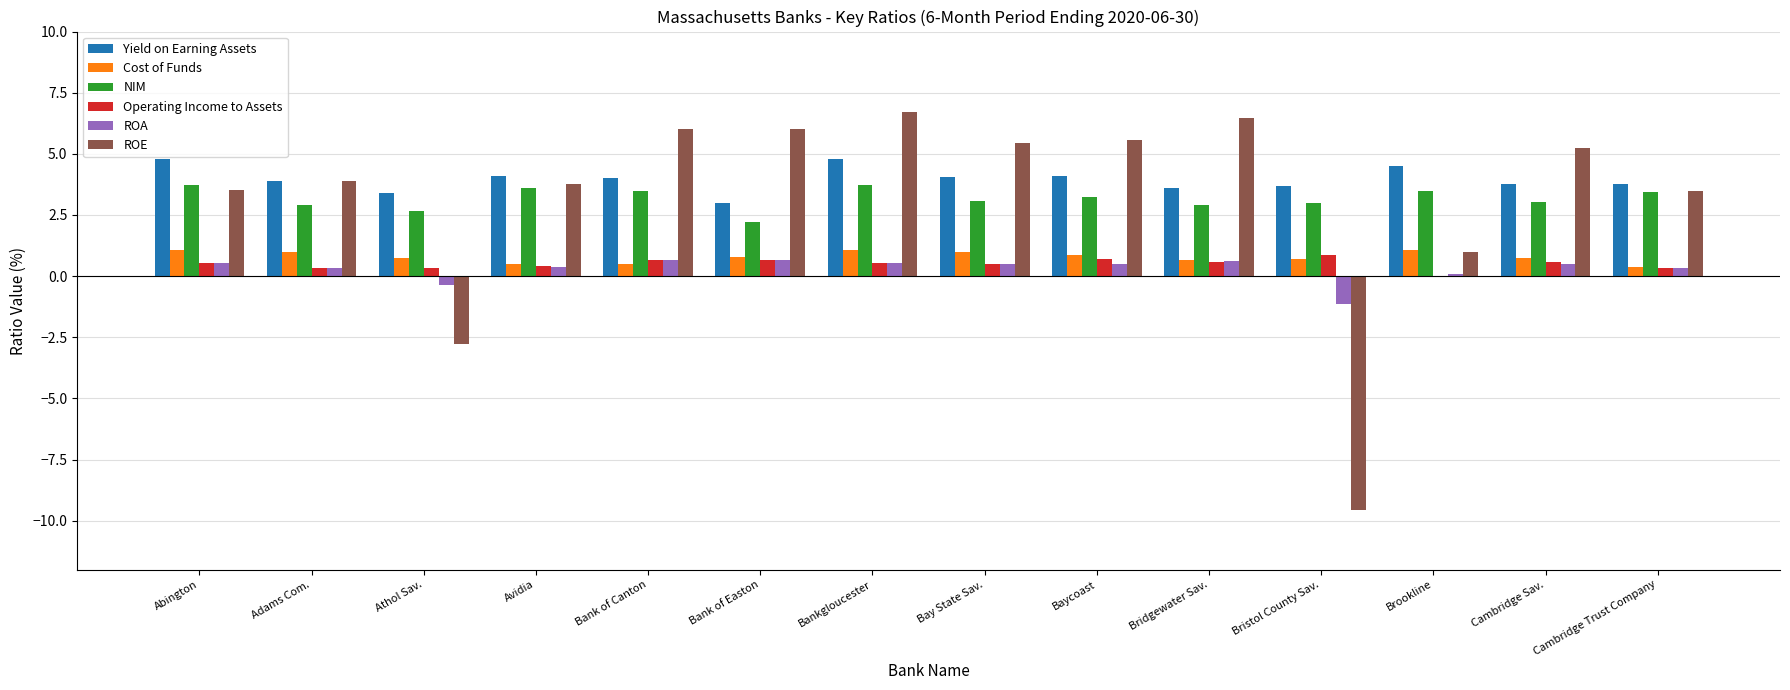

What is the maximum value for ROE?

6.7